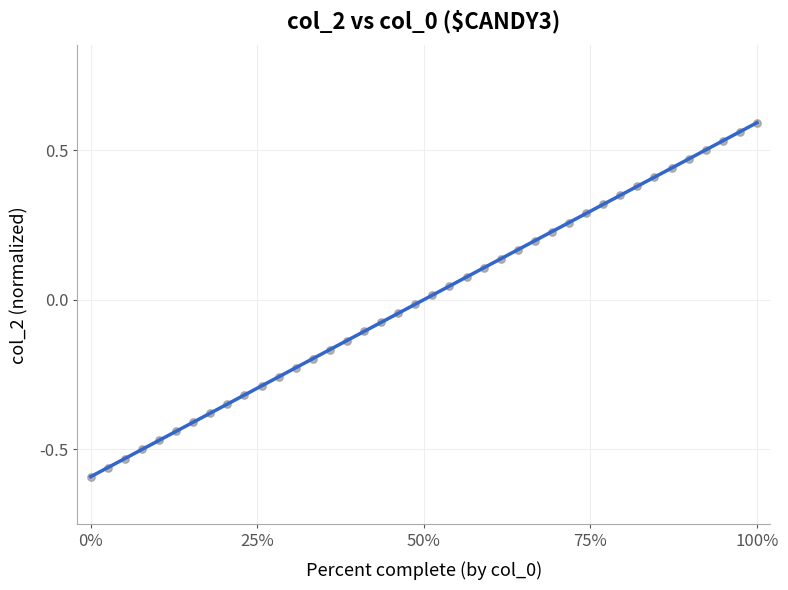

What is the range of Y values (max minus min)?

1.2